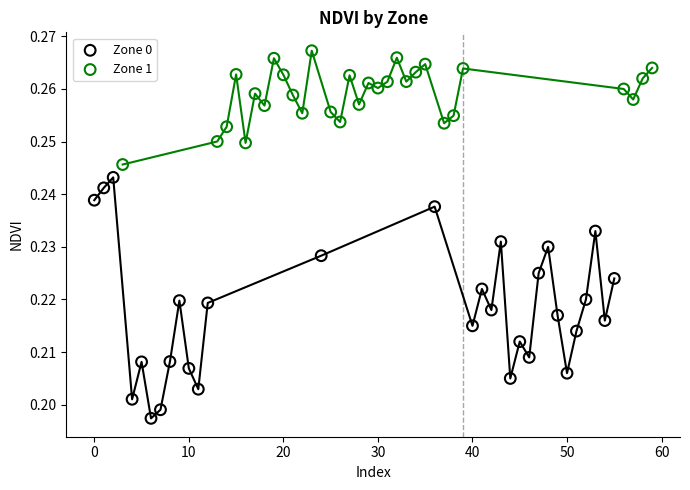

Which series has the widest spread of Y values?

Zone 0